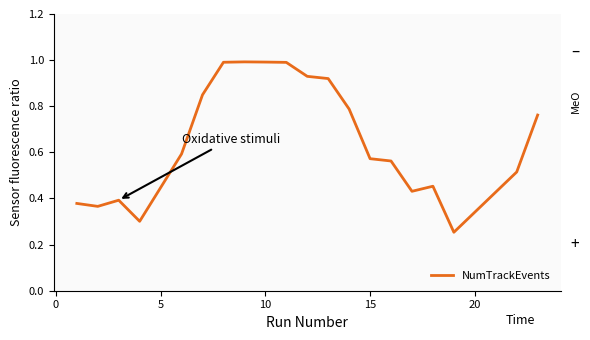

What is the difference between the maximum and minimum values?

0.7